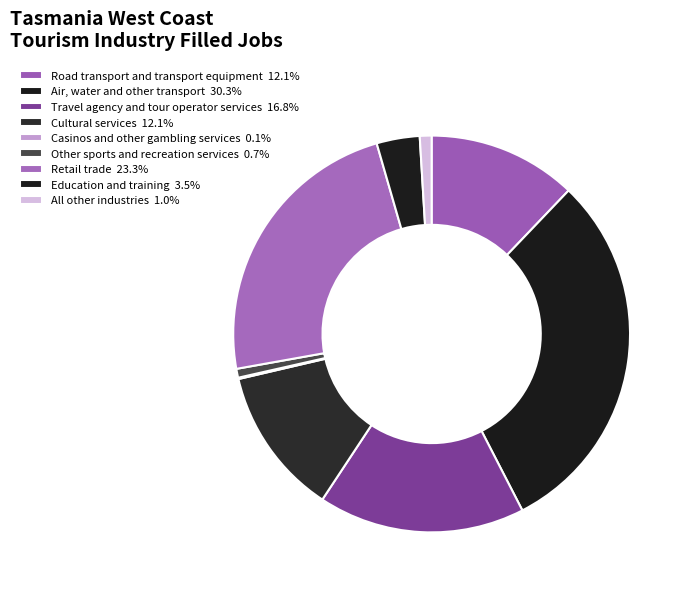

To the nearest percent, what is the difference between the Air, water and other transport and Other sports and recreation services slice percentages?

30%